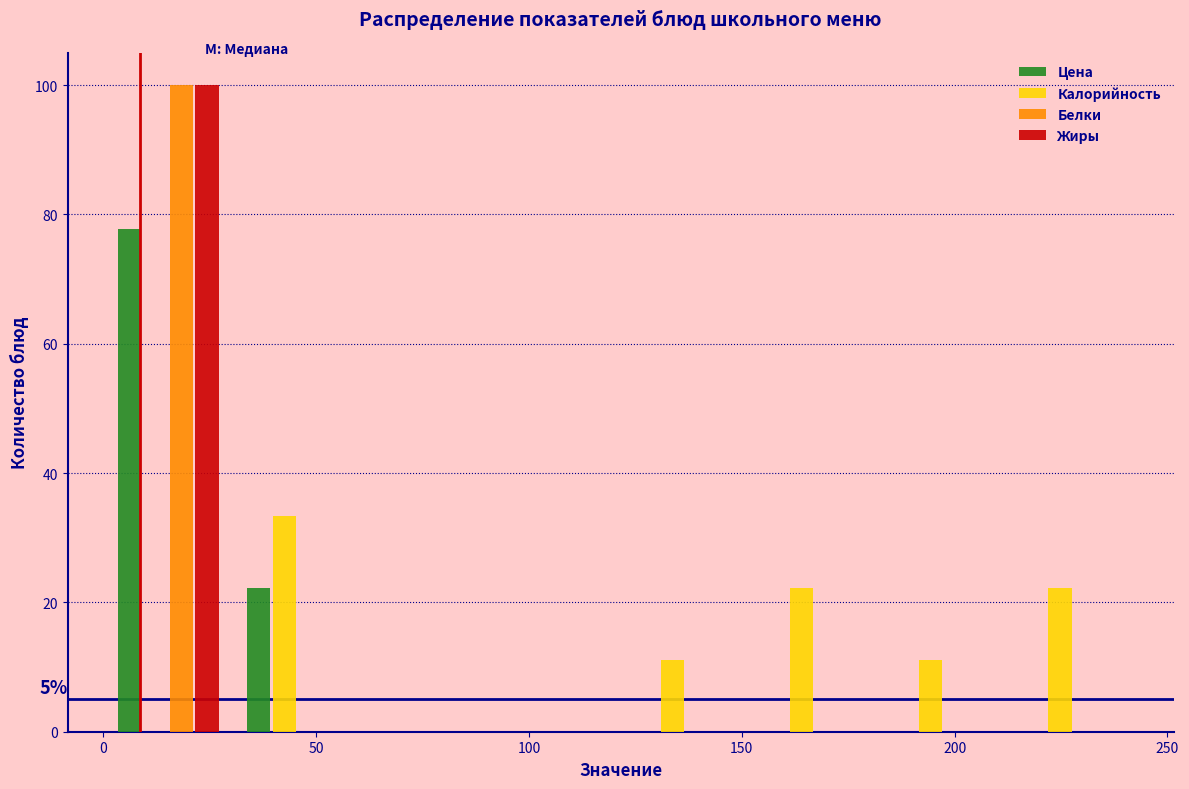

In the Жиры series, which range on the x-axis has the tallest bar?

0 to 30